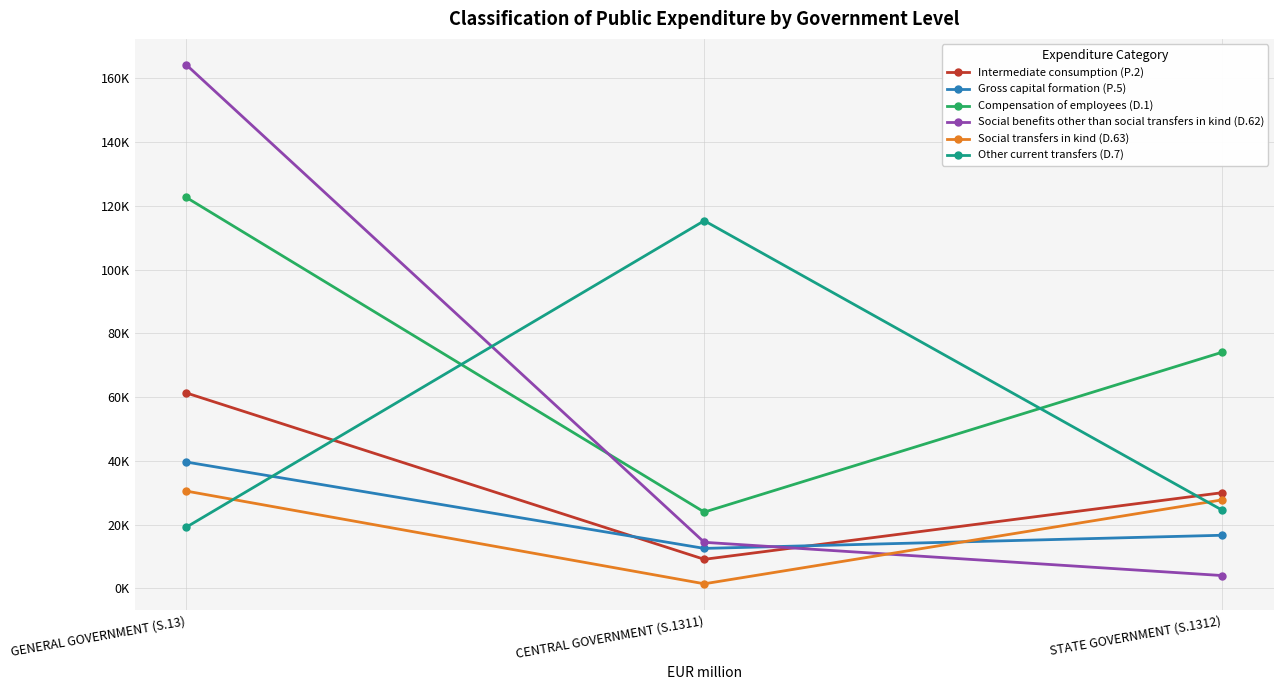

True or false: Compensation of employees (D.1) has a value of 74081 at STATE GOVERNMENT (S.1312).

True